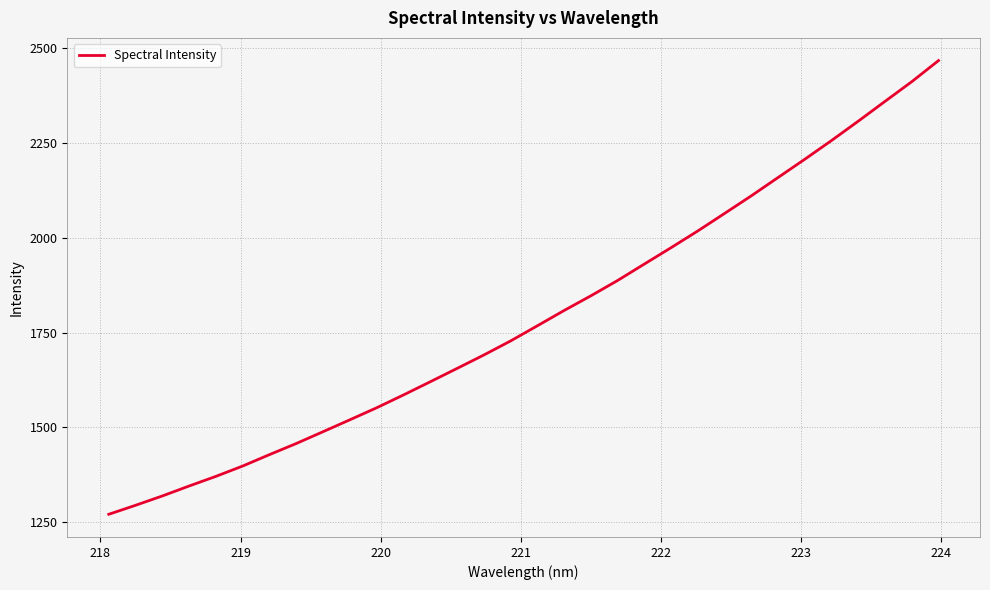

What is the maximum value shown in the chart?

2467.2